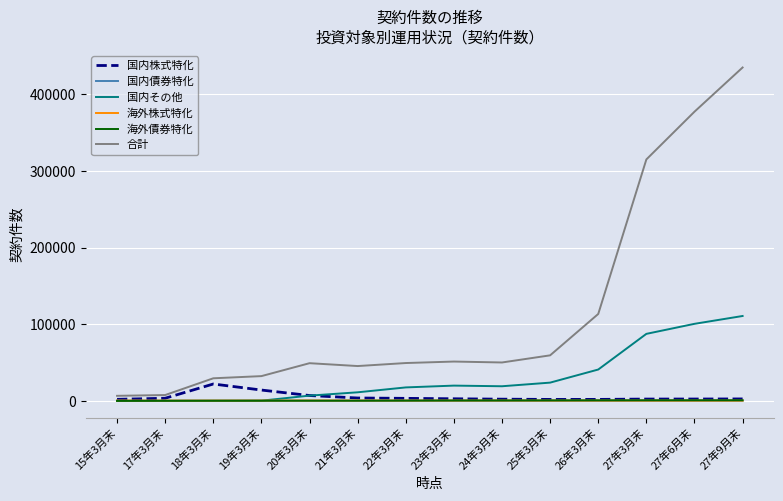

What is the total value across all series at 21年3月末?

62980